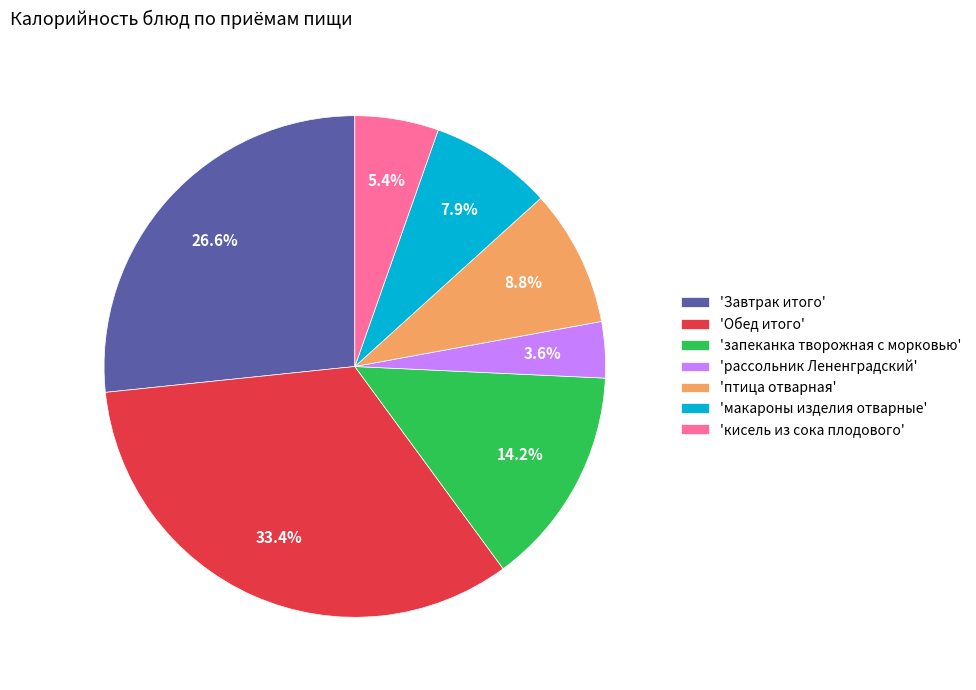

How many slices are in this pie chart?

7